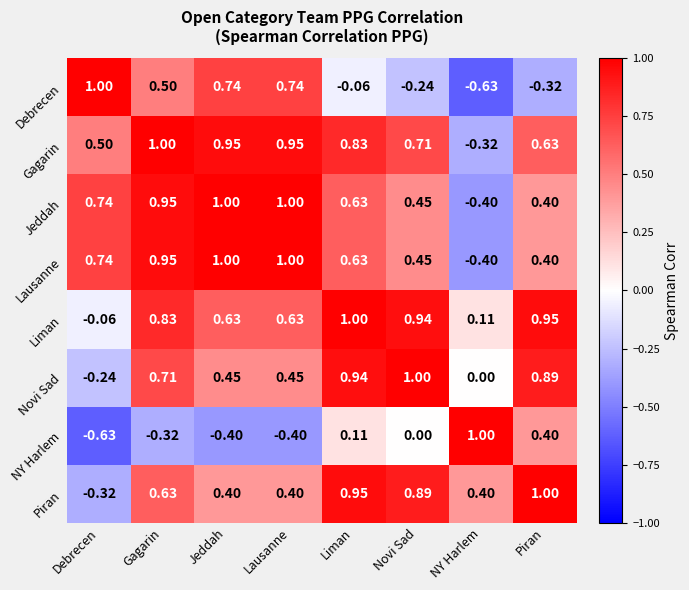

Which series changed the most between Lausanne and Novi Sad?

Debrecen